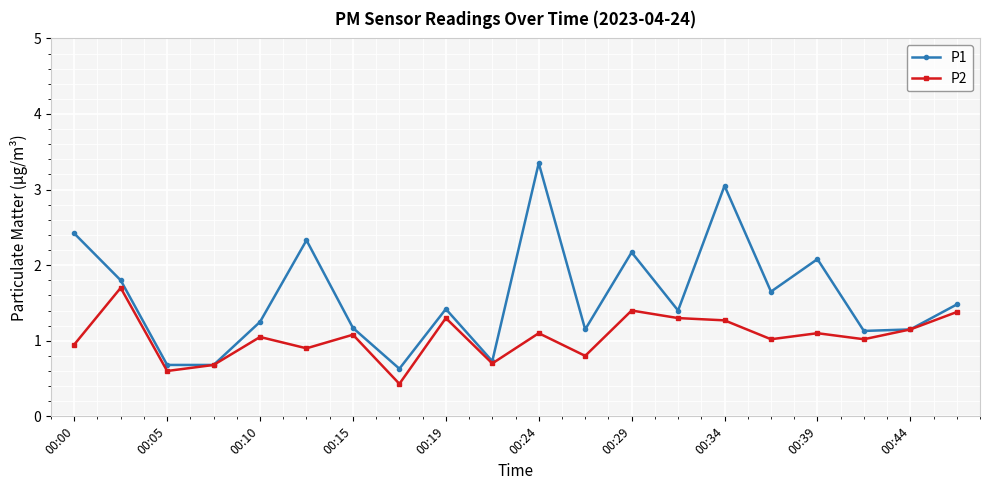

True or false: P1 has more than 0 points higher than both neighbors.

True